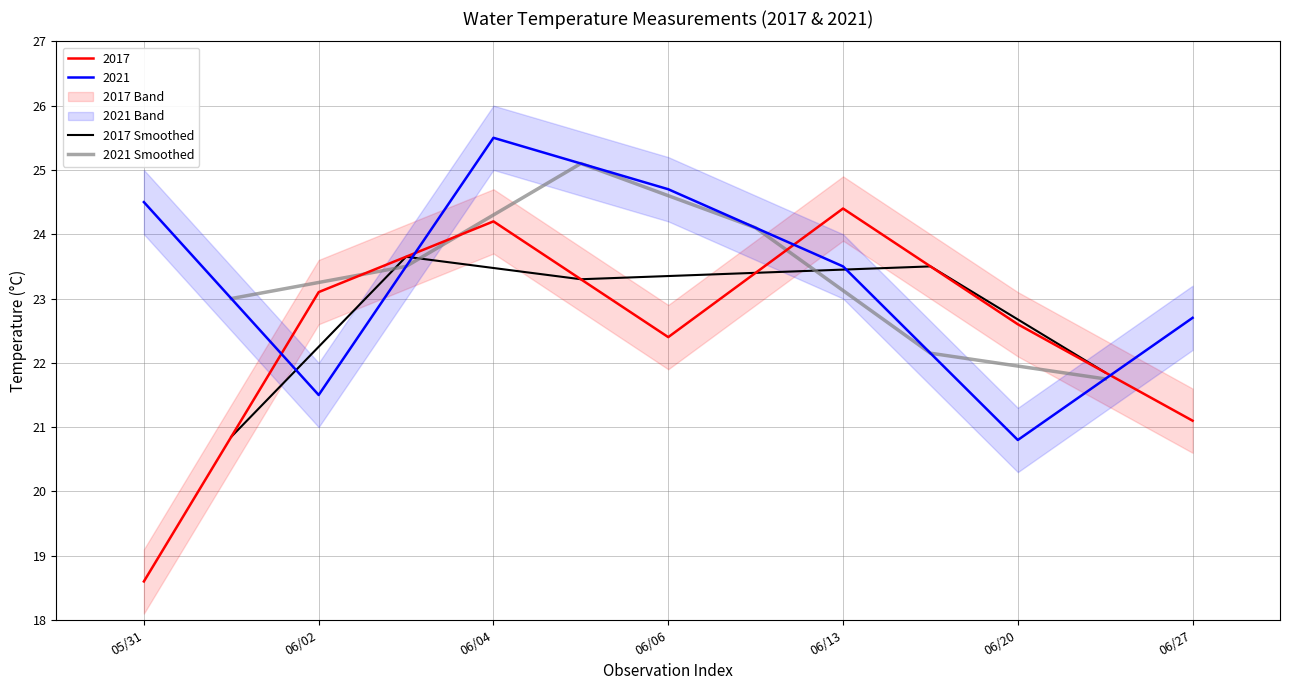

Which series ends up on top after the final intersection of 2017 Smoothed and 2021 Smoothed?

2017 Smoothed